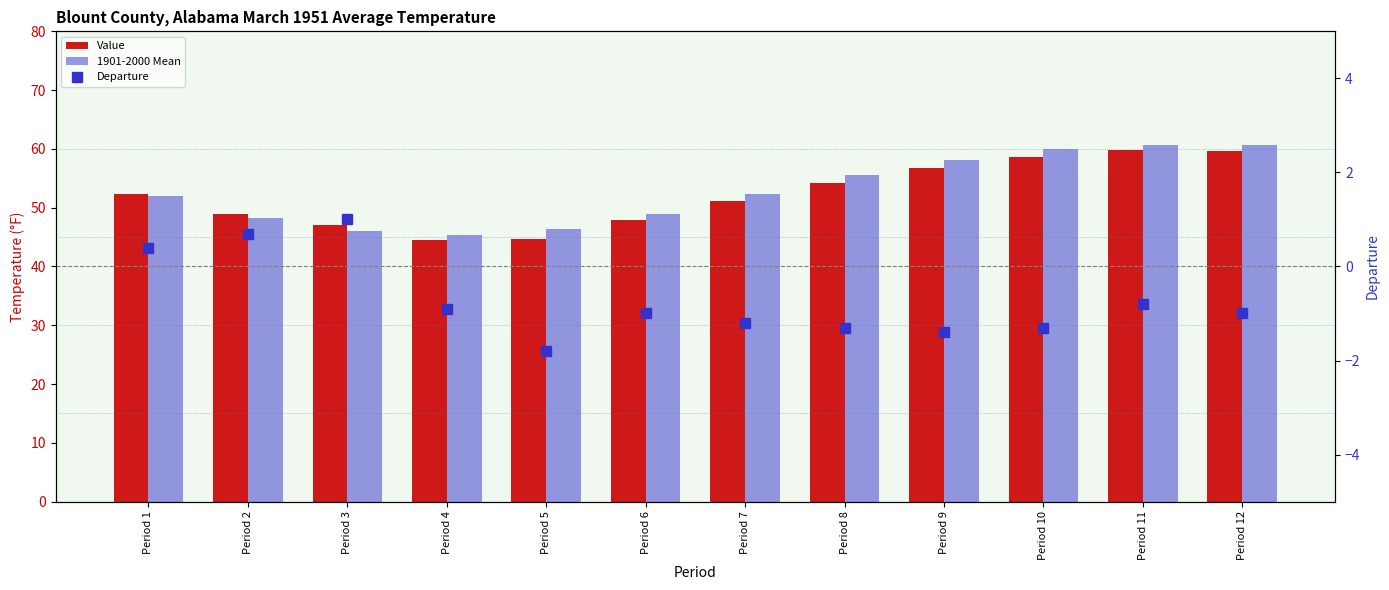

How many groups of bars are there?

12